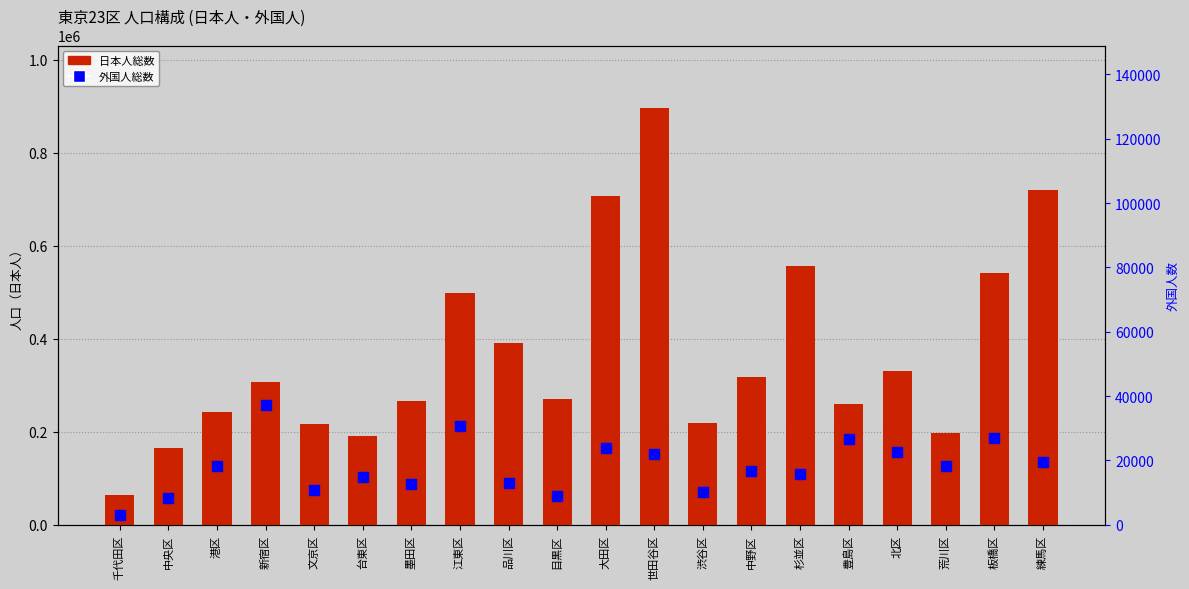

What is the minimum value shown in the chart?

3116